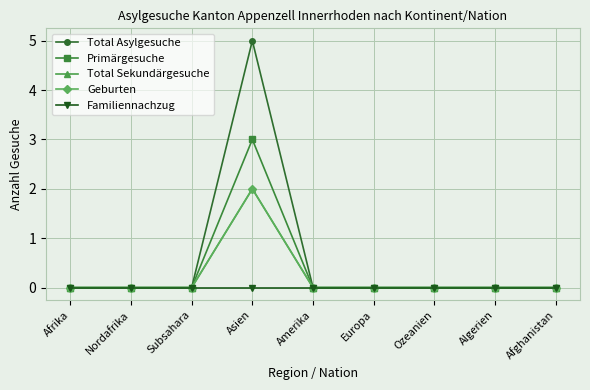

What is the label of the 2nd point from the right?

Algerien